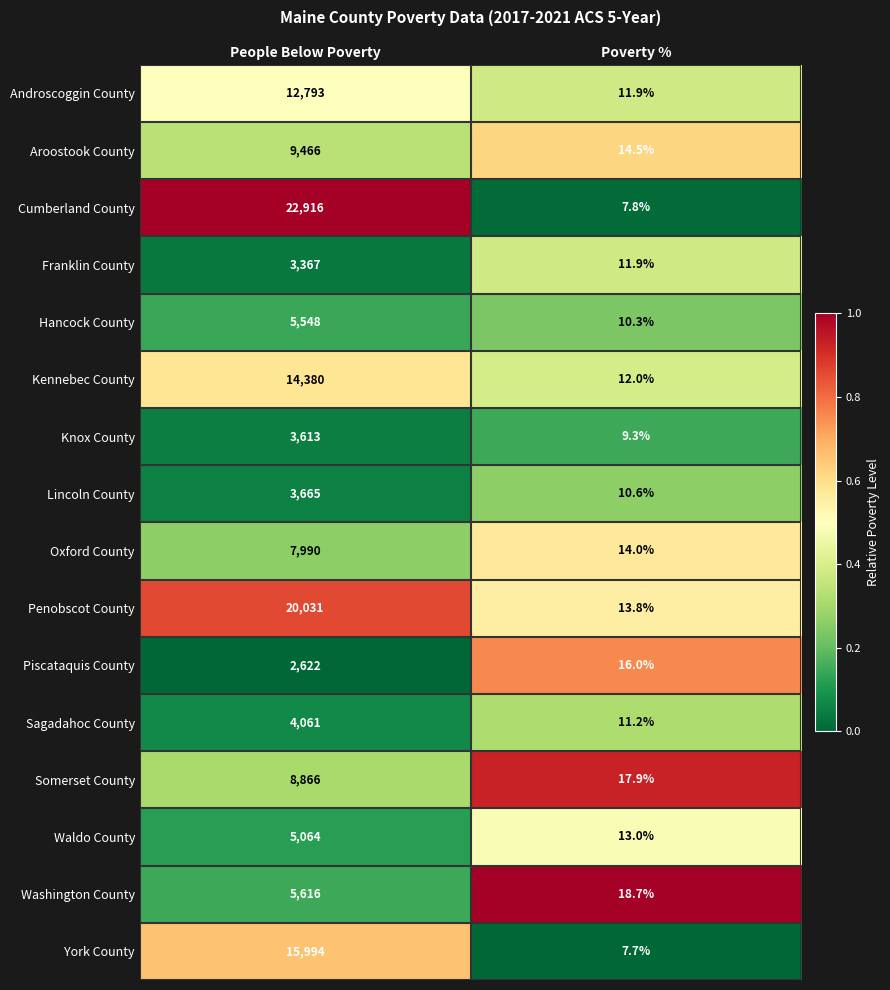

Which series has the largest range (max minus min)?

Cumberland County